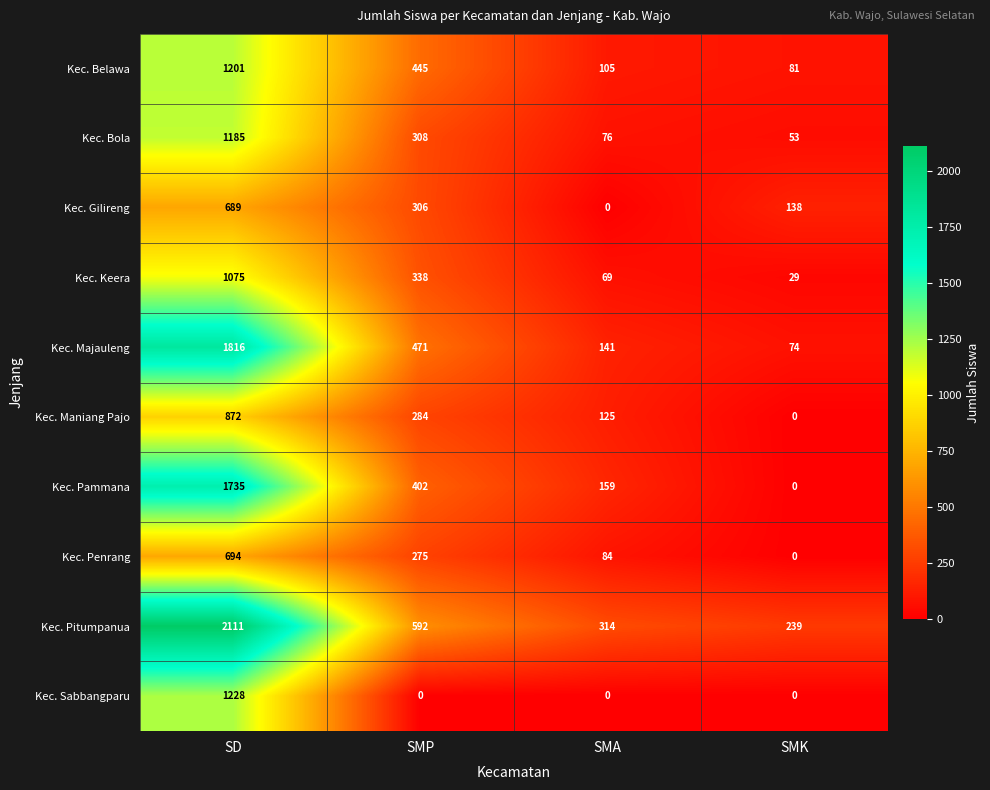

What is the maximum value shown in the chart?

2111